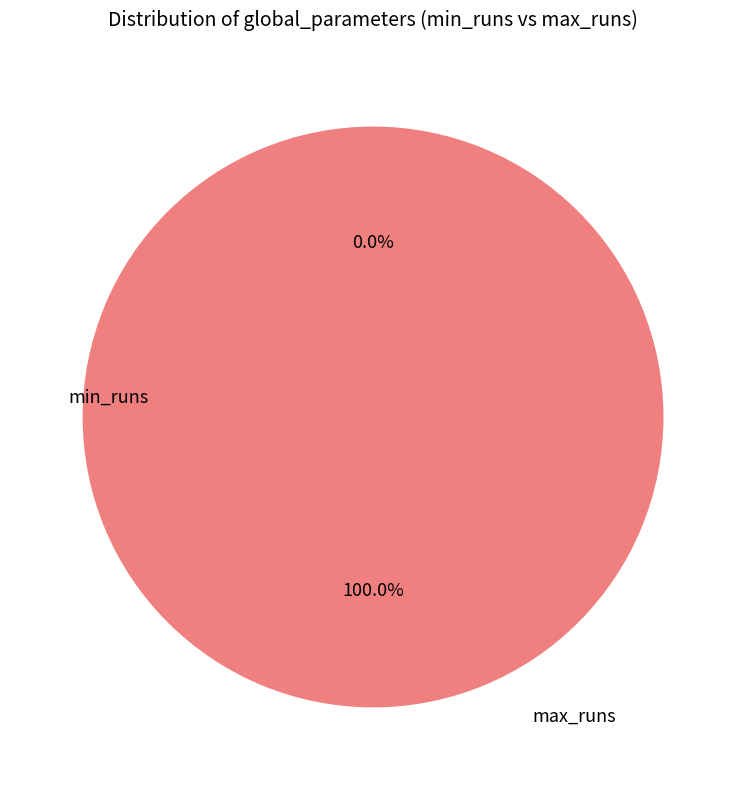

What is the total percentage of min_runs and max_runs?

100.0%